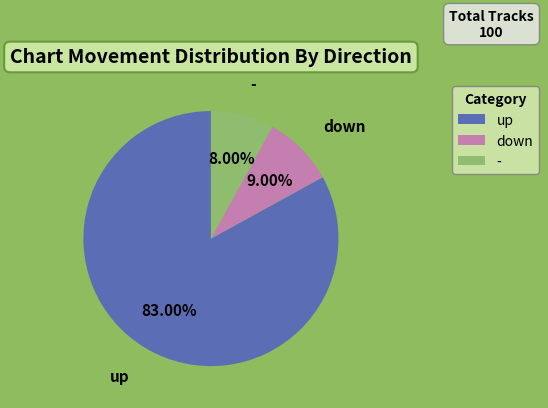

How many slices are in this pie chart?

3